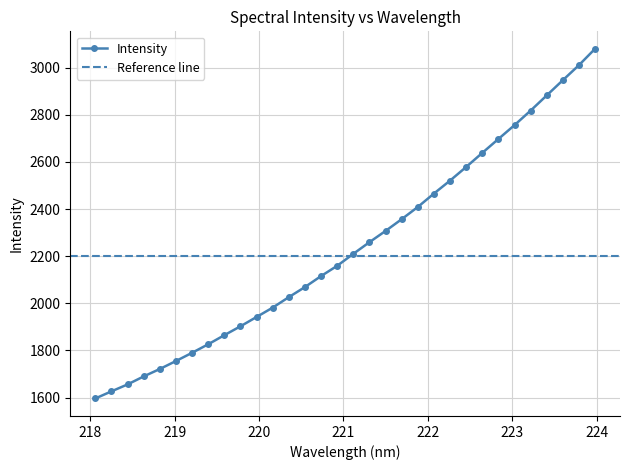

What is the difference between the maximum and minimum values?

1483.9